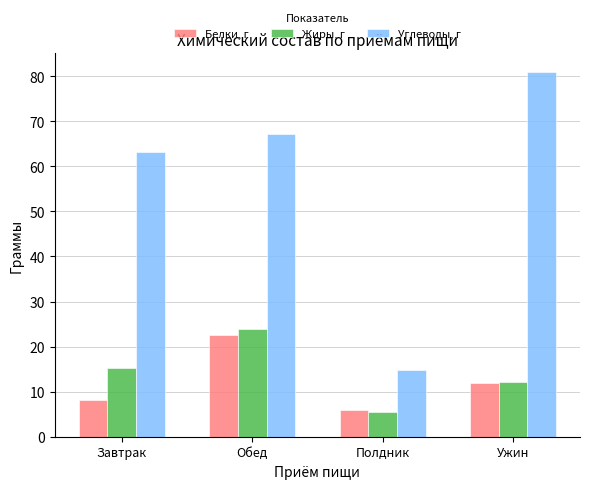

Which series has the largest total across all categories?

Углеводы, г